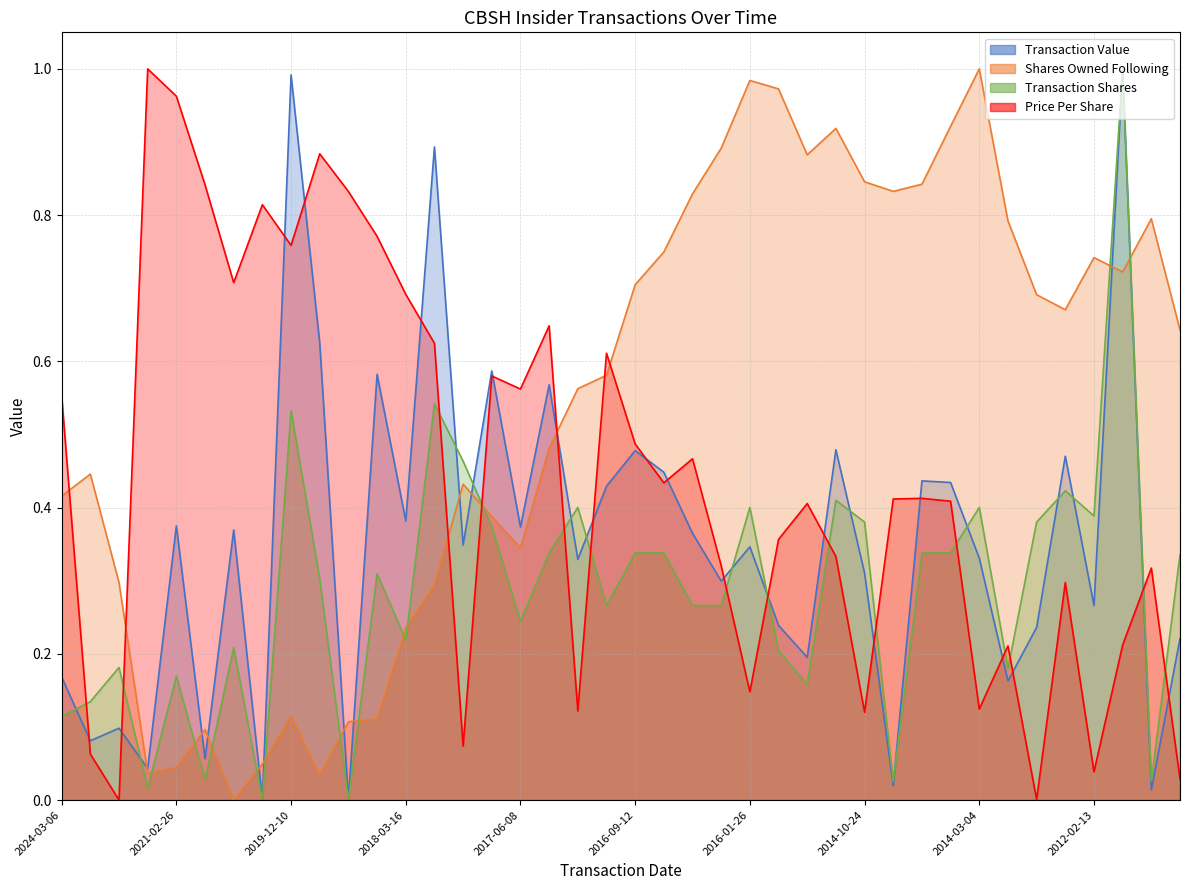

What are all the series names shown in the legend?

Transaction Value (line), Shares Owned Following (line), Transaction Shares (line), Price Per Share (line)